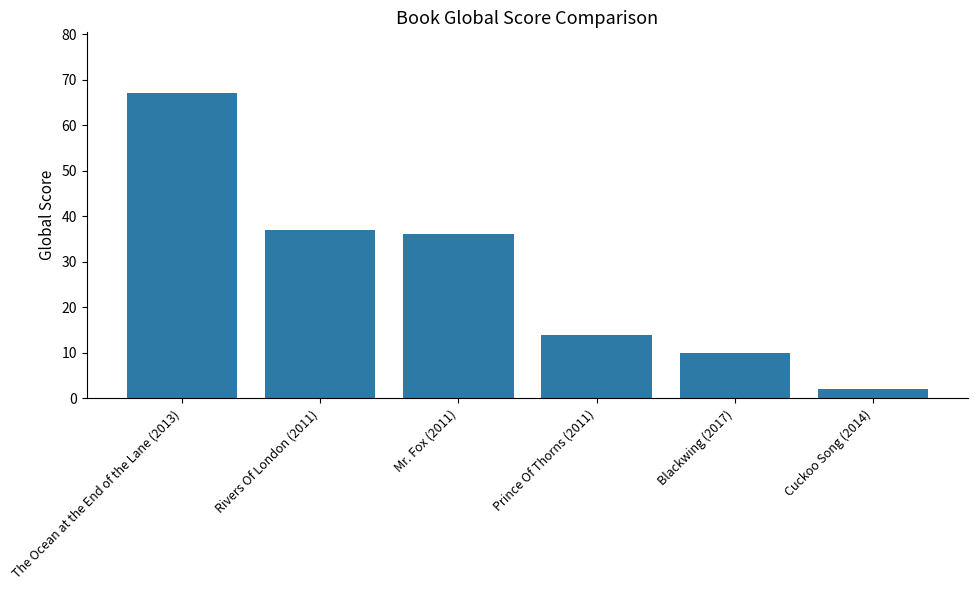

Reading right to left, list all the values displayed in this chart.

Cuckoo Song (2014)=2	Blackwing (2017)=10	Prince Of Thorns (2011)=14	Mr. Fox (2011)=36	Rivers Of London (2011)=37	The Ocean at the End of the Lane (2013)=67